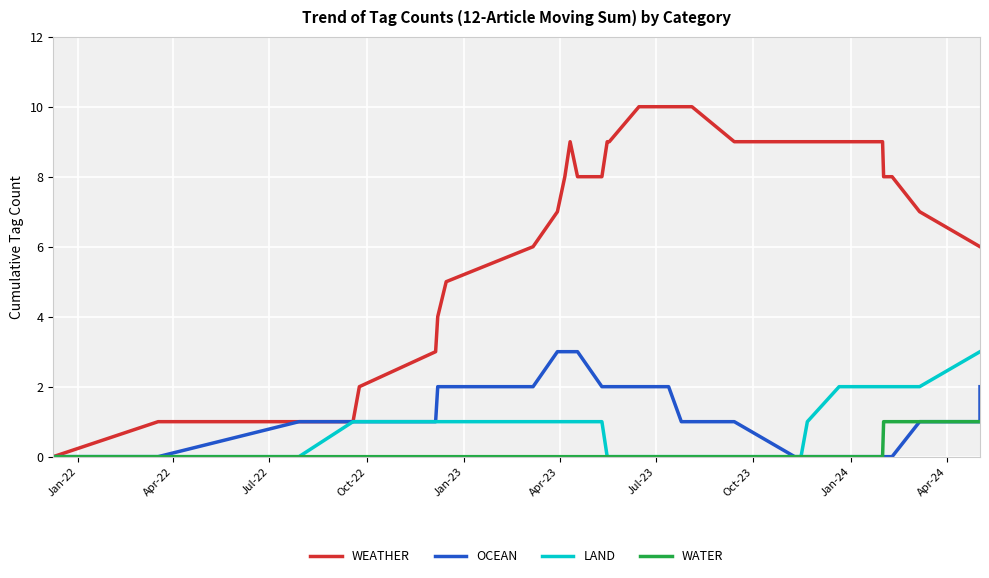

What is the value of the OCEAN point at the 33rd from the left?

1